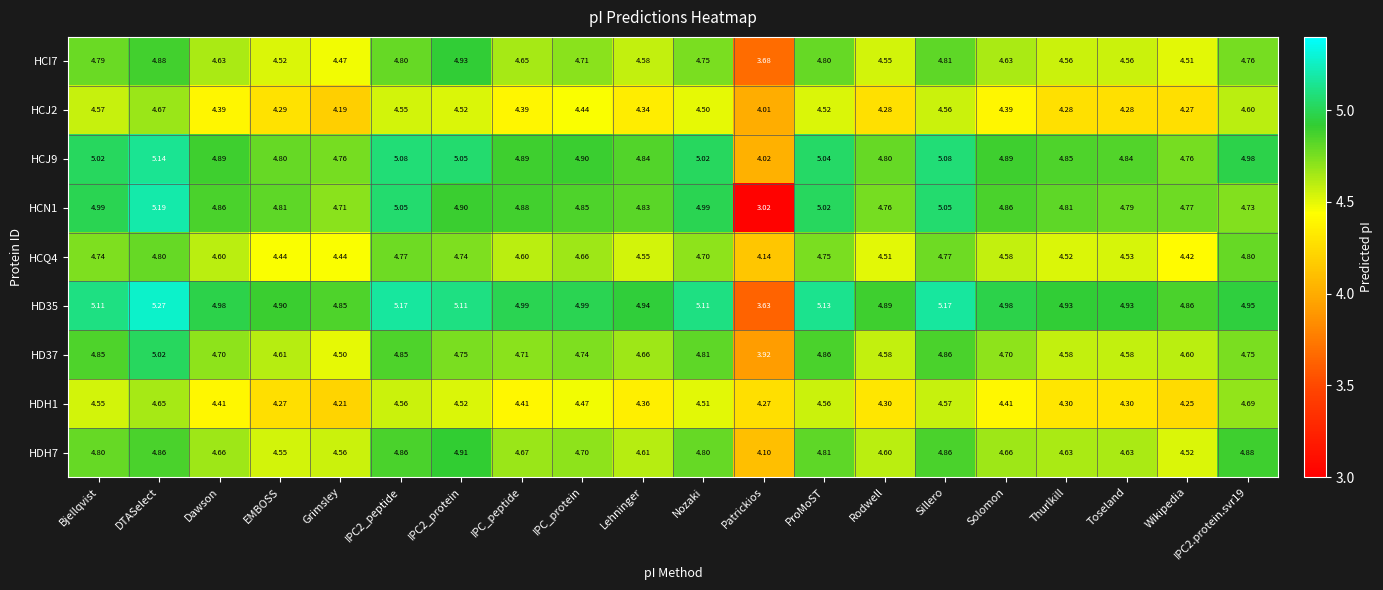

How many series are shown in this chart?

9